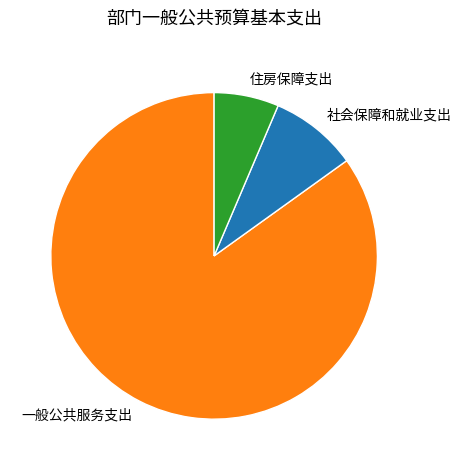

Which category has the smallest portion of the pie?

住房保障支出